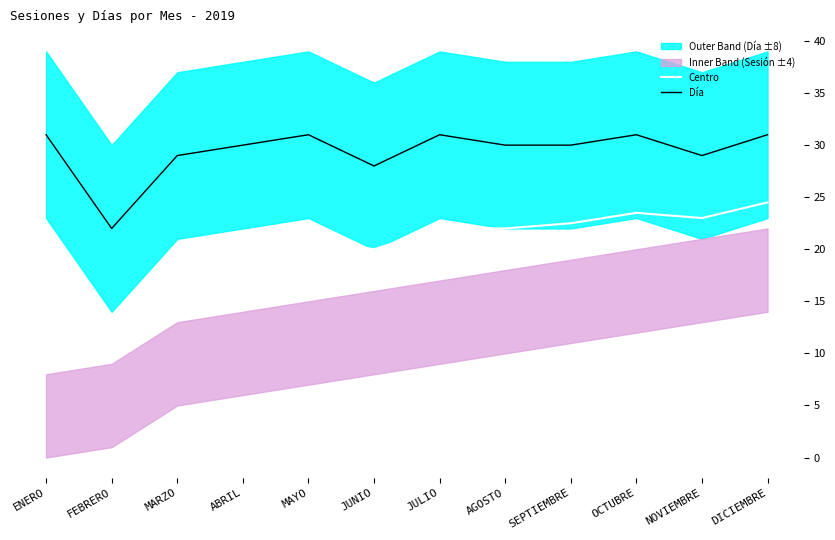

Count the Día values in the range 29 to 31.

10